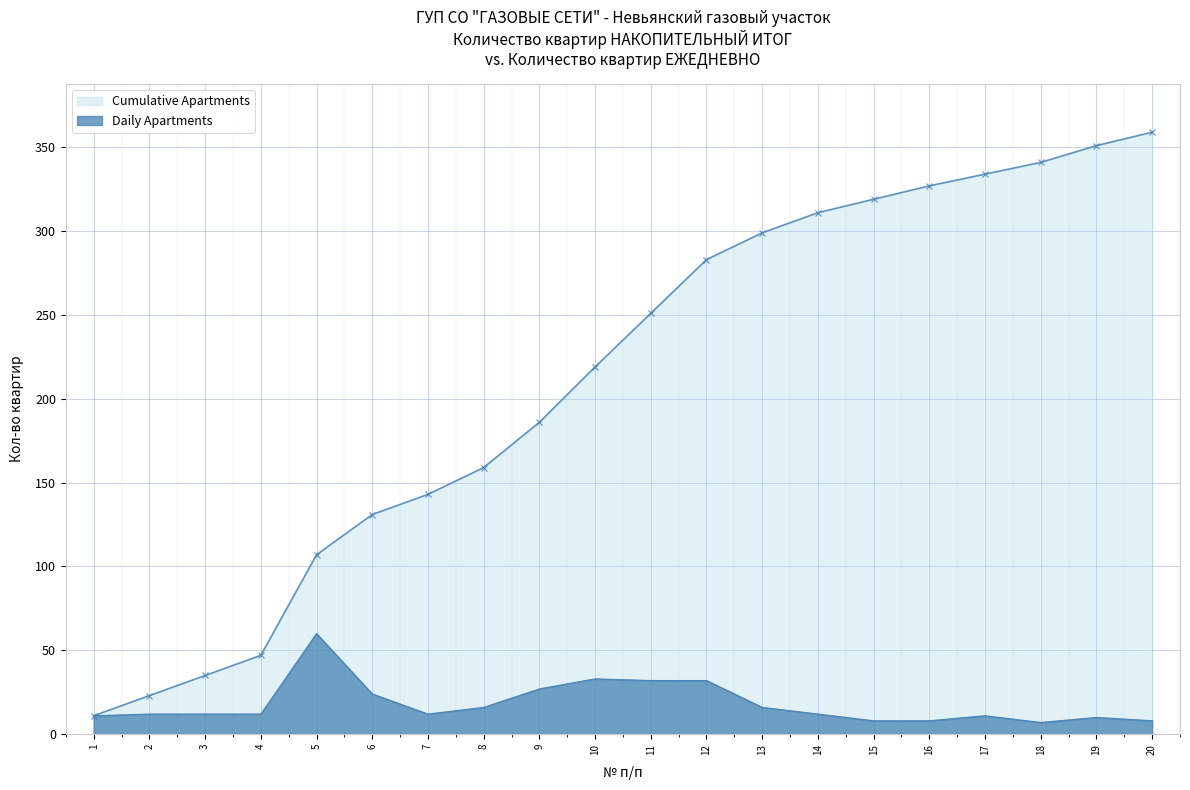

Rank the series by their average value, from lowest to highest.

Daily Apartments, Cumulative Apartments